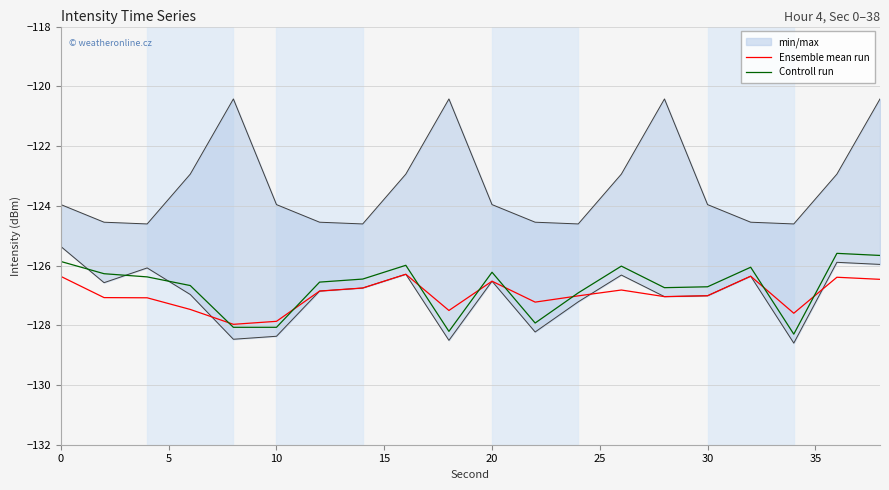

List the series in order of their peak value, highest first.

Controll run, Ensemble mean run